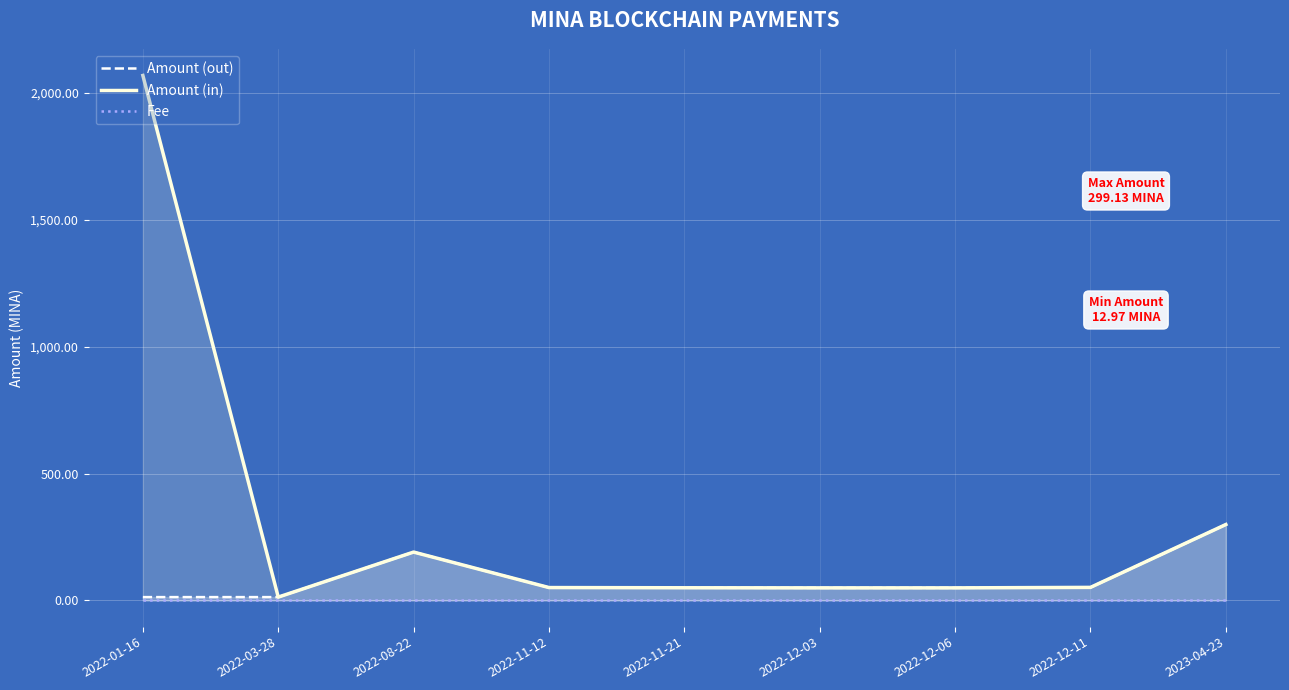

What is the value of the Amount (in) point at the 7th from the left?

49.4